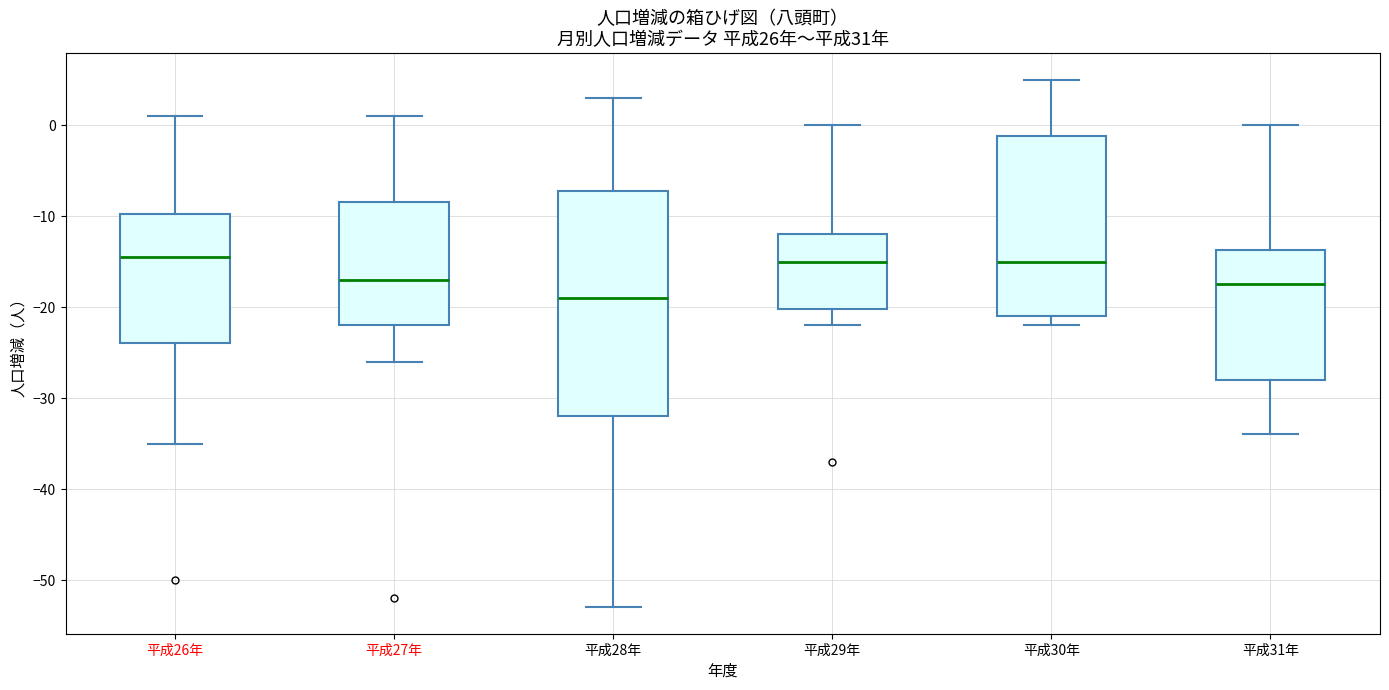

Where is the upper edge of the box for 平成28年 on the y-axis? The values are not printed on the chart, so give them approximately, as read against the axis.

-7